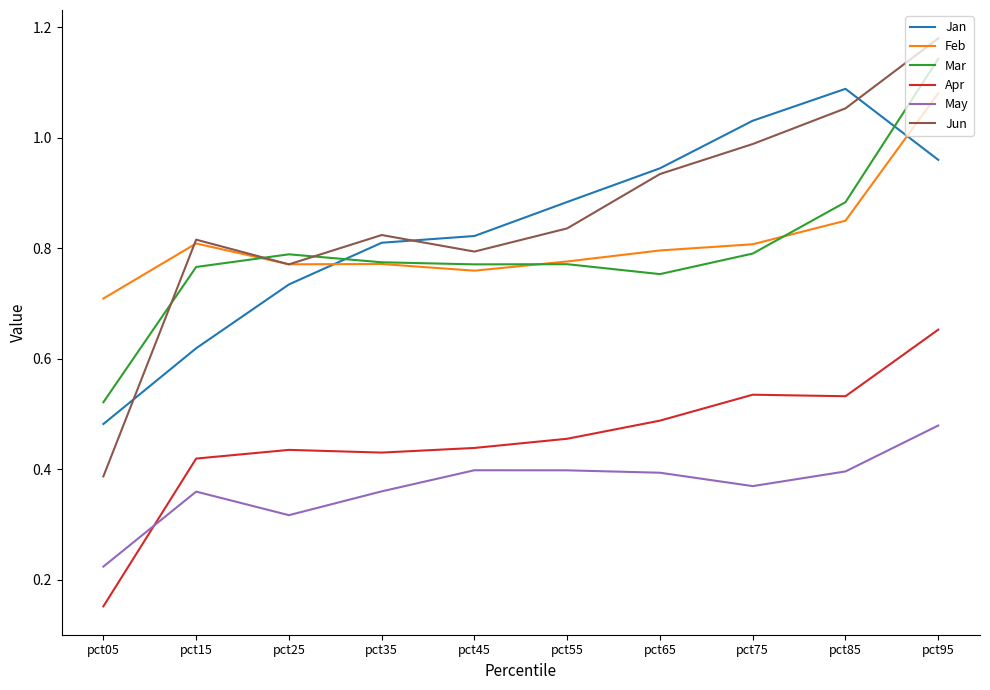

How many lines are shown in the chart?

6